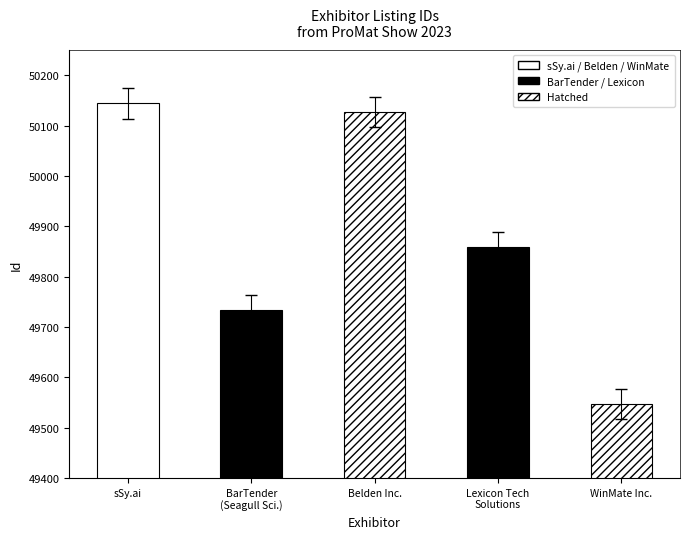

Approximately how many times larger is the value at BarTender
(Seagull Sci.) compared to WinMate Inc.?

1.0